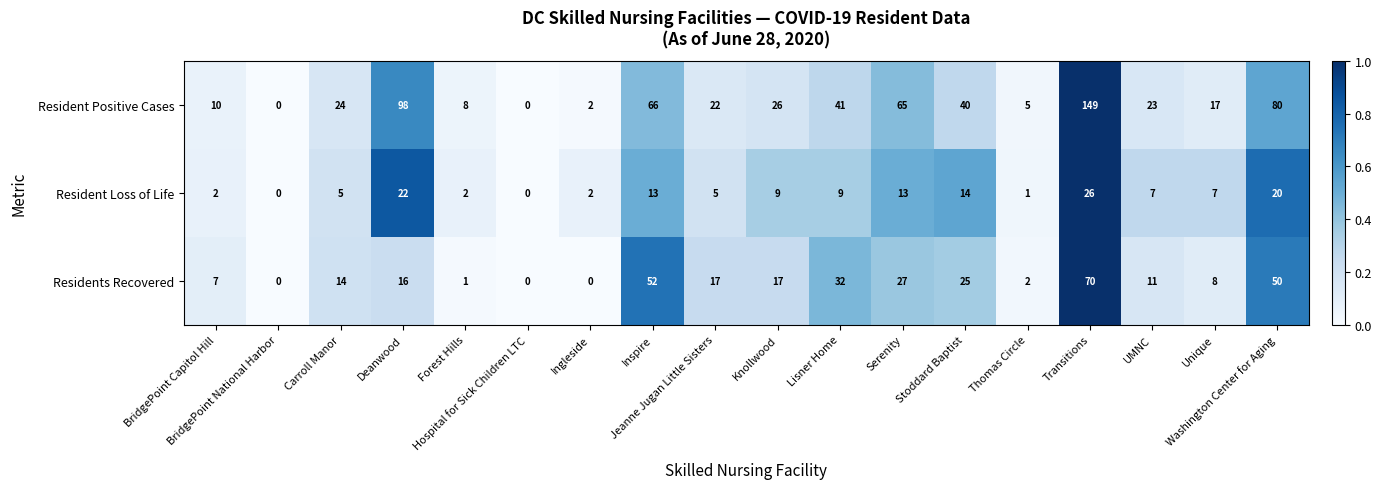

Which series has the largest range (max minus min)?

Resident Positive Cases